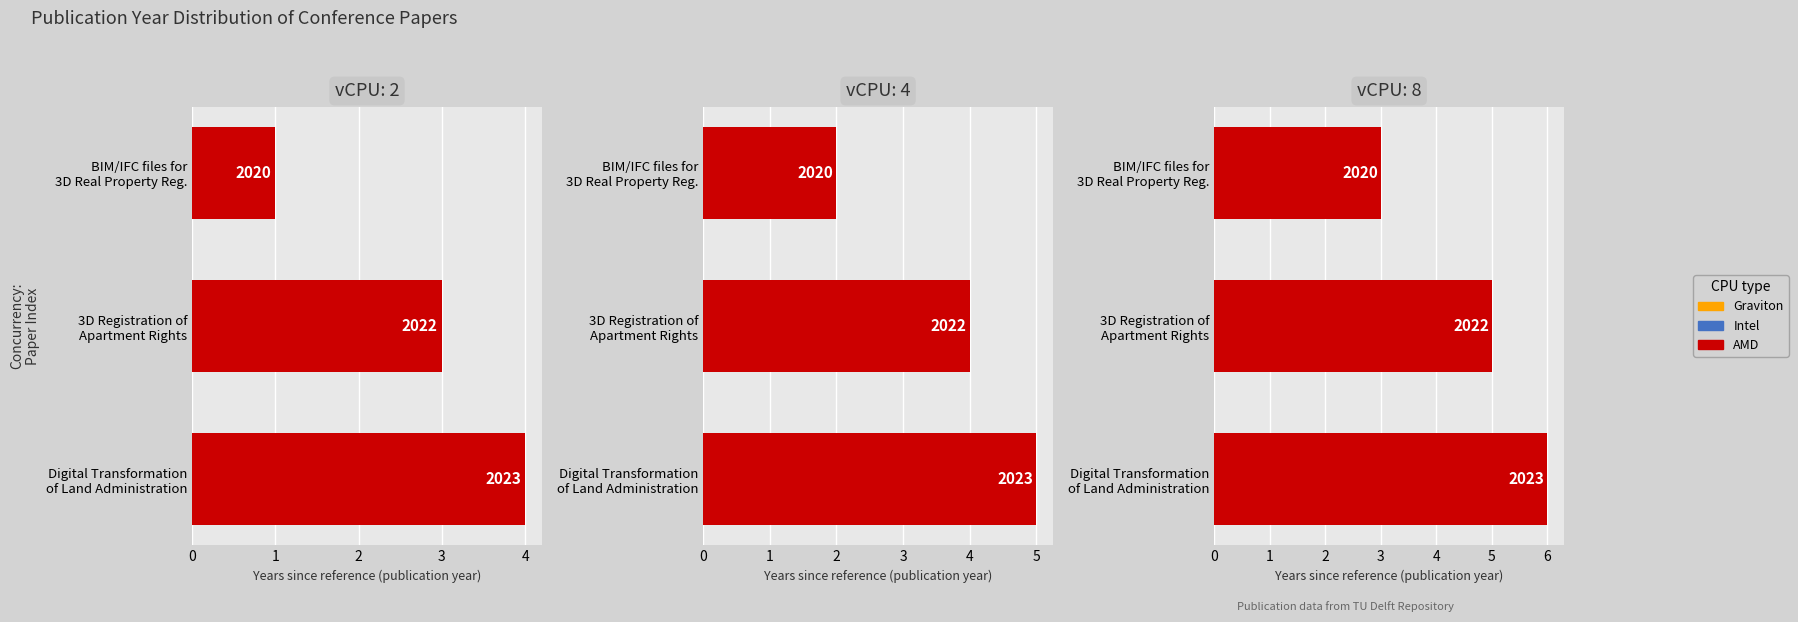

The chart shows a value of 5 at 2. True or false?

False